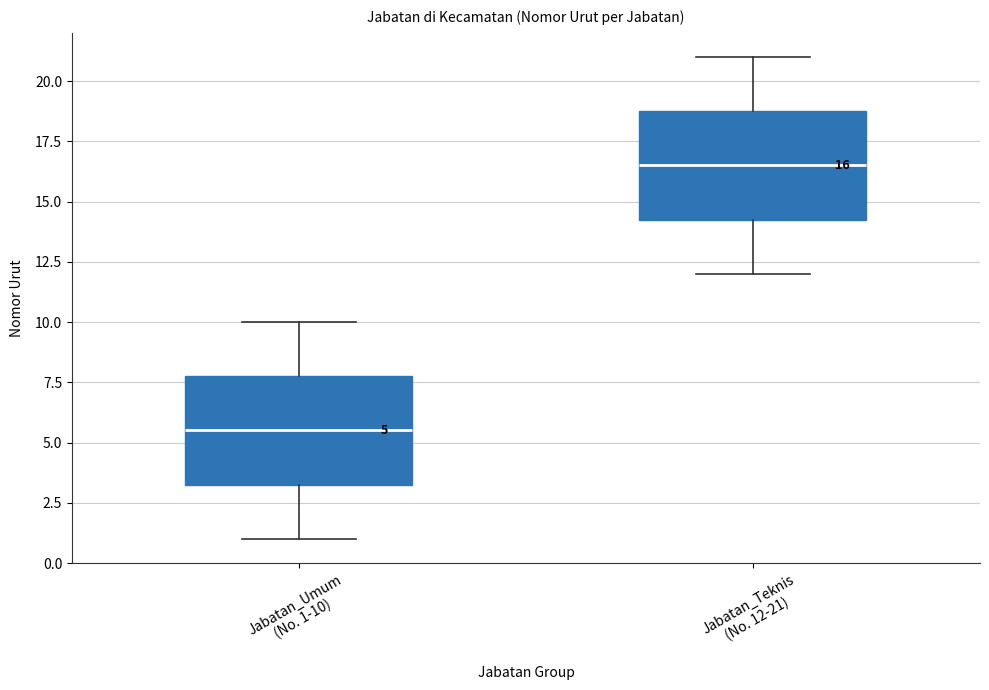

Which box's median line is the highest?

Jabatan_Teknis (No. 12-21)